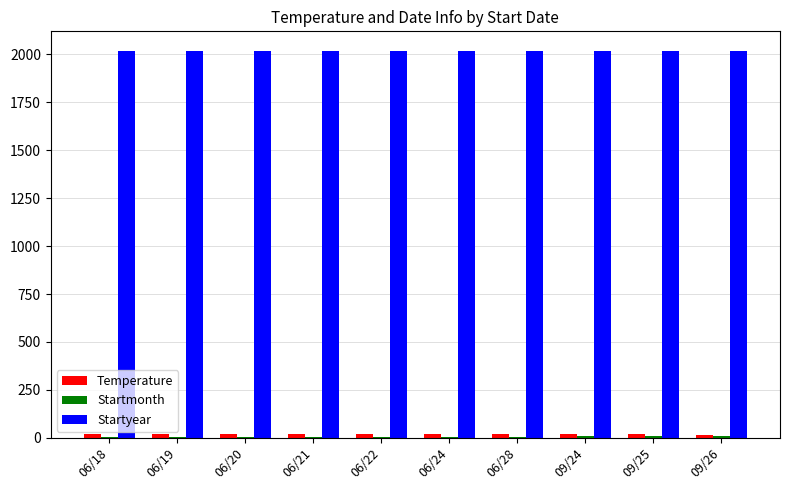

Are the bars grouped side by side (vs. stacked)?

Yes